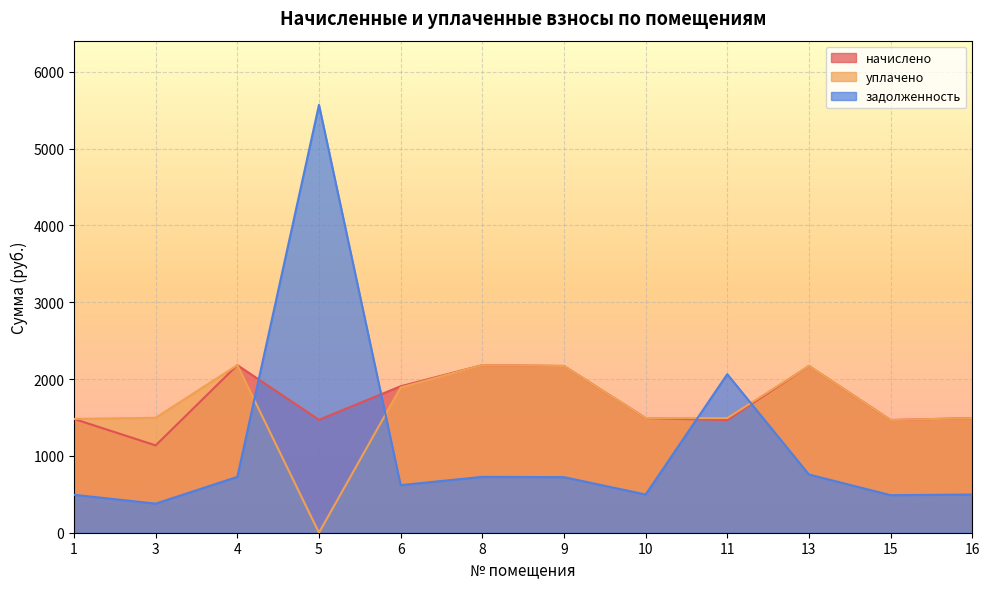

What is the value of the уплачено point at the 11th from the left?

1466.4